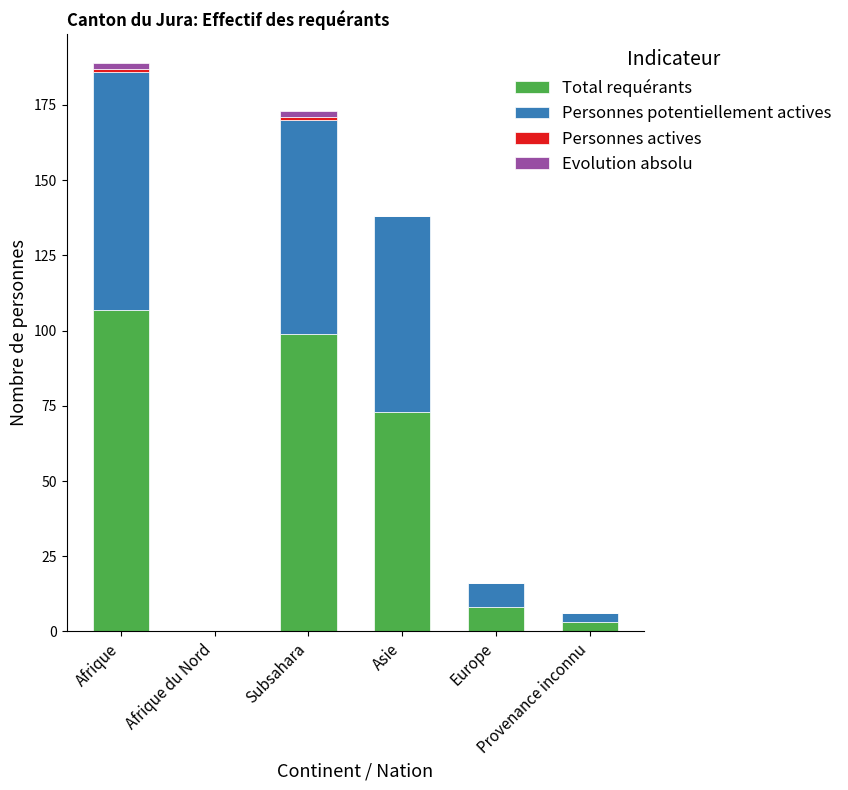

Are the bars grouped side by side (vs. stacked)?

No